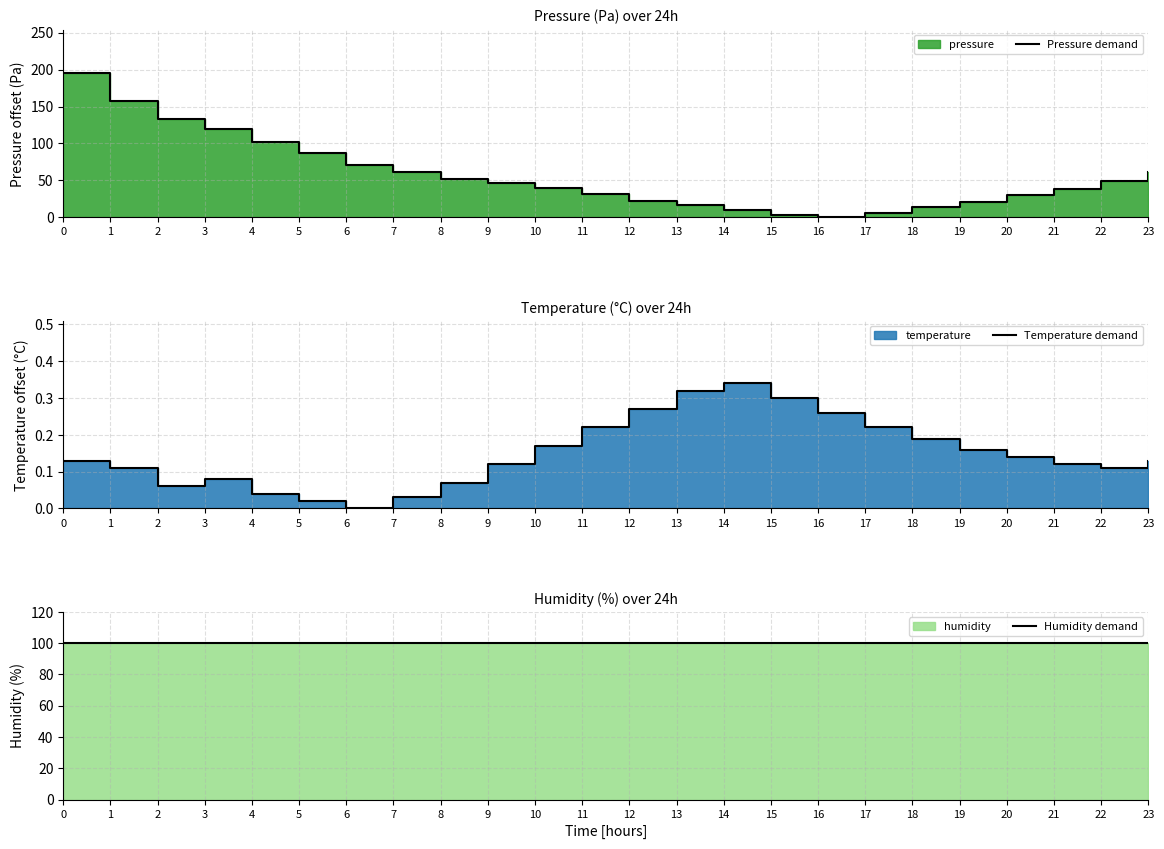

How many values in the Pressure demand series are below 46?

12